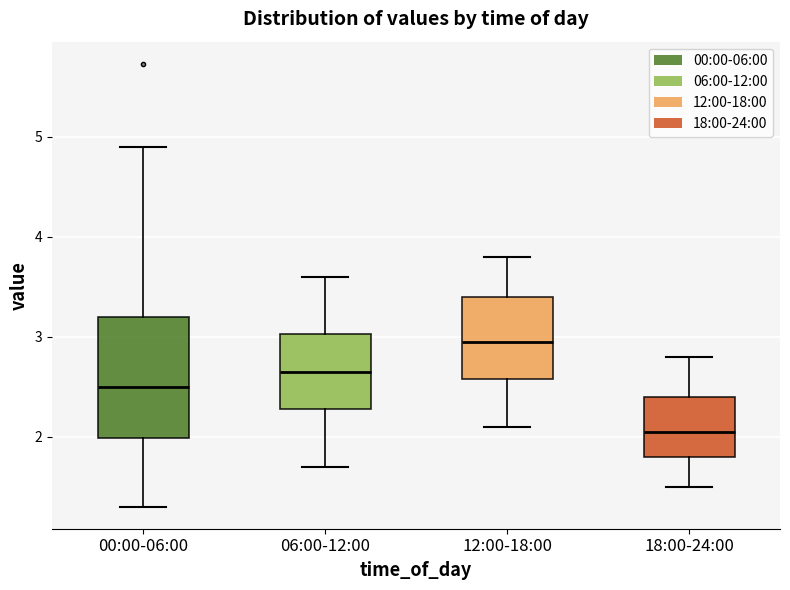

Reading left to right, read every box against the y-axis: the position of its median line, the range the box covers, and the ends of its whiskers. The values are not printed on the chart, so give them approximately, as read against the axis.

00:00-06:00: median 2.5, box 2.0 to 3.2, whiskers 1.3 to 4.9
06:00-12:00: median 2.7, box 2.3 to 3.0, whiskers 1.7 to 3.6
12:00-18:00: median 3.0, box 2.6 to 3.4, whiskers 2.1 to 3.8
18:00-24:00: median 2.1, box 1.8 to 2.4, whiskers 1.5 to 2.8